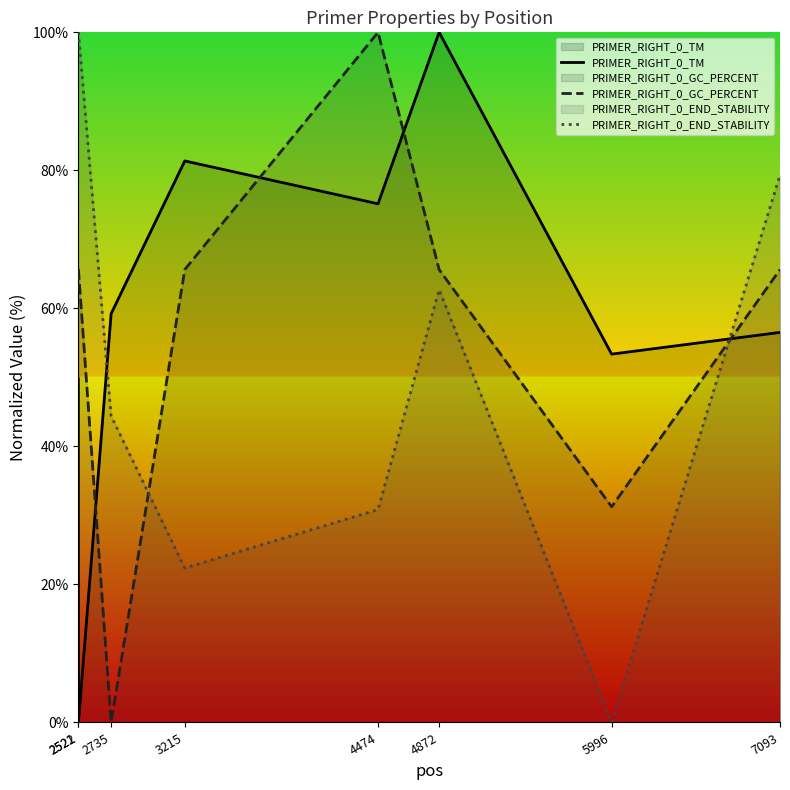

Reading left to right, transcribe all the data shown in this chart.

PRIMER_RIGHT_0_TM: 49.8	0.0	59.2	81.4	75.2	100.0	53.4	56.5
PRIMER_RIGHT_0_GC_PERCENT: 65.6	65.6	0.0	65.6	100.0	65.6	31.2	65.6
PRIMER_RIGHT_0_END_STABILITY: 100.0	100.0	44.4	22.4	30.8	62.7	0.0	79.3